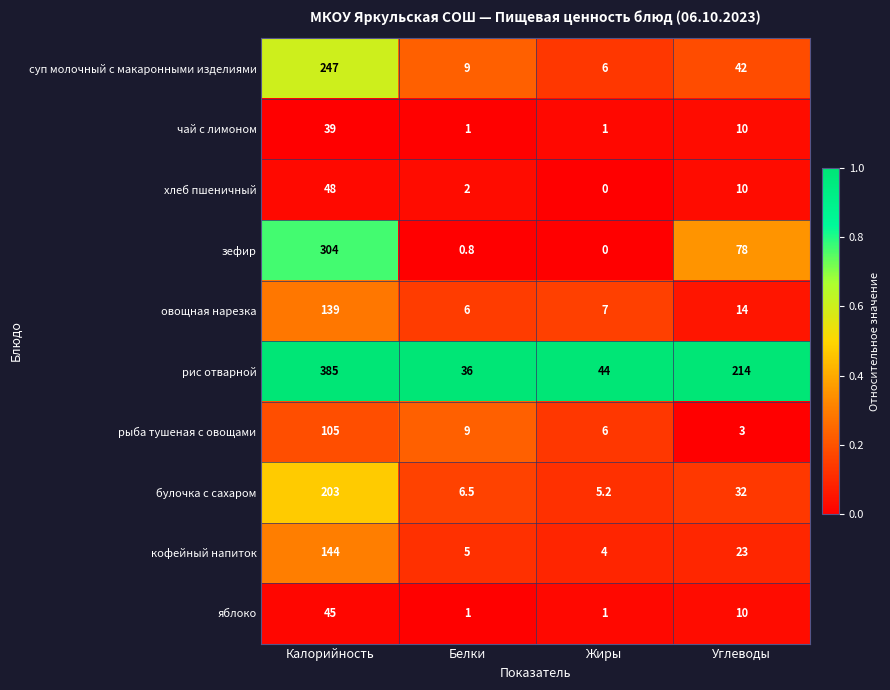

Which series has the largest range (max minus min)?

рис отварной